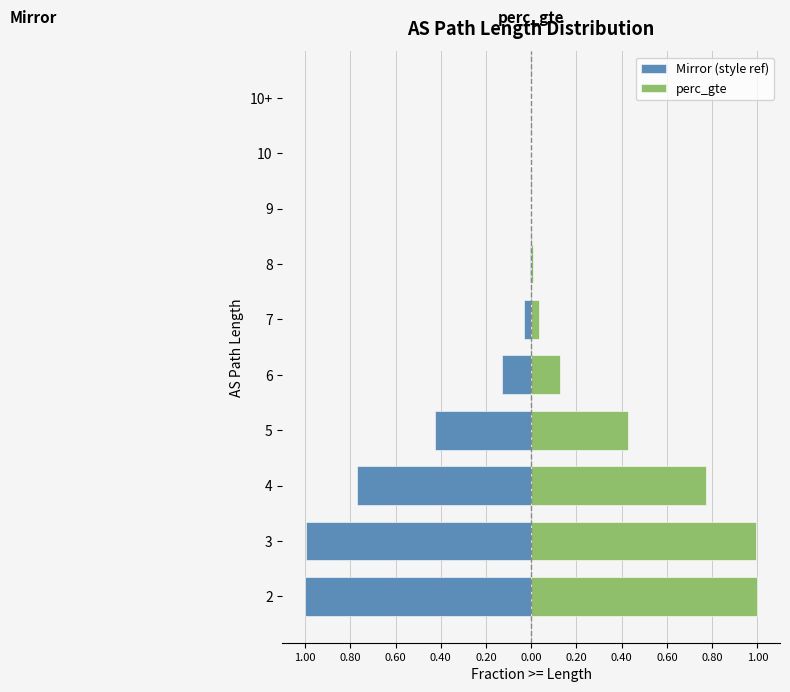

Which series has the largest total across all categories?

perc_gte